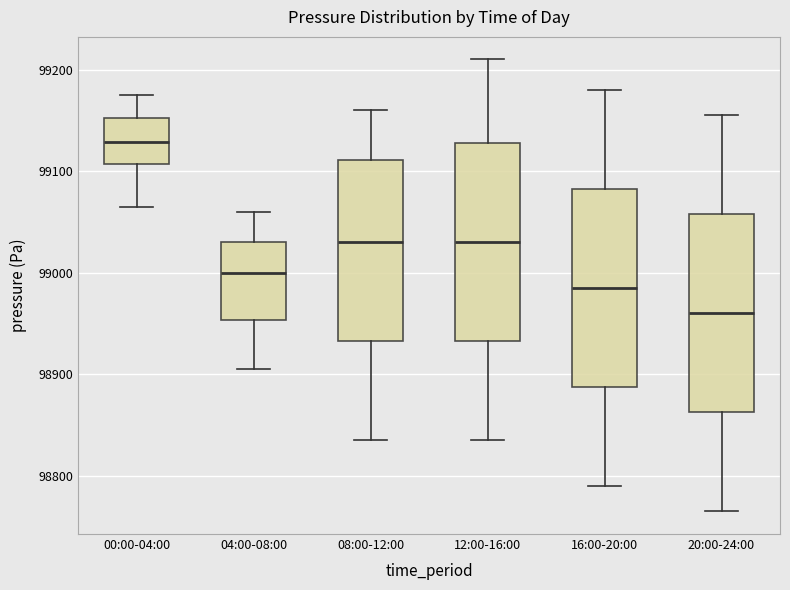

Where does the upper whisker of the box for 20:00-24:00 end on the y-axis? The values are not printed on the chart, so give them approximately, as read against the axis.

99160